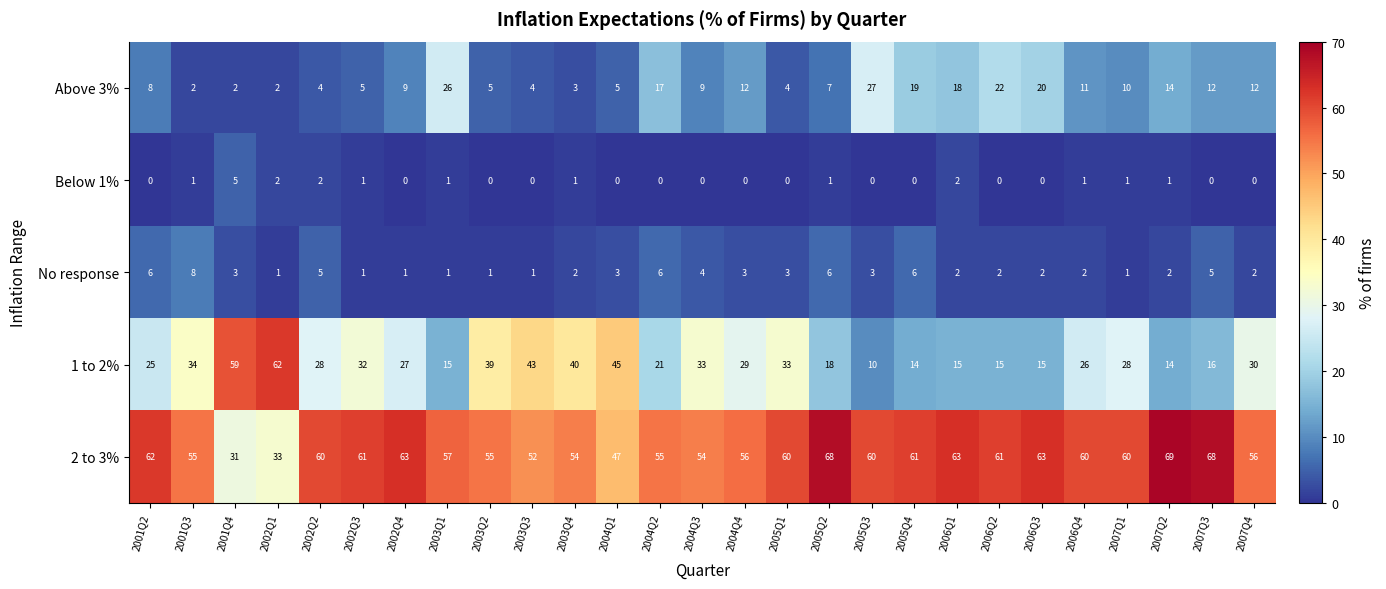

What is the sum of all Above 3% values?

289